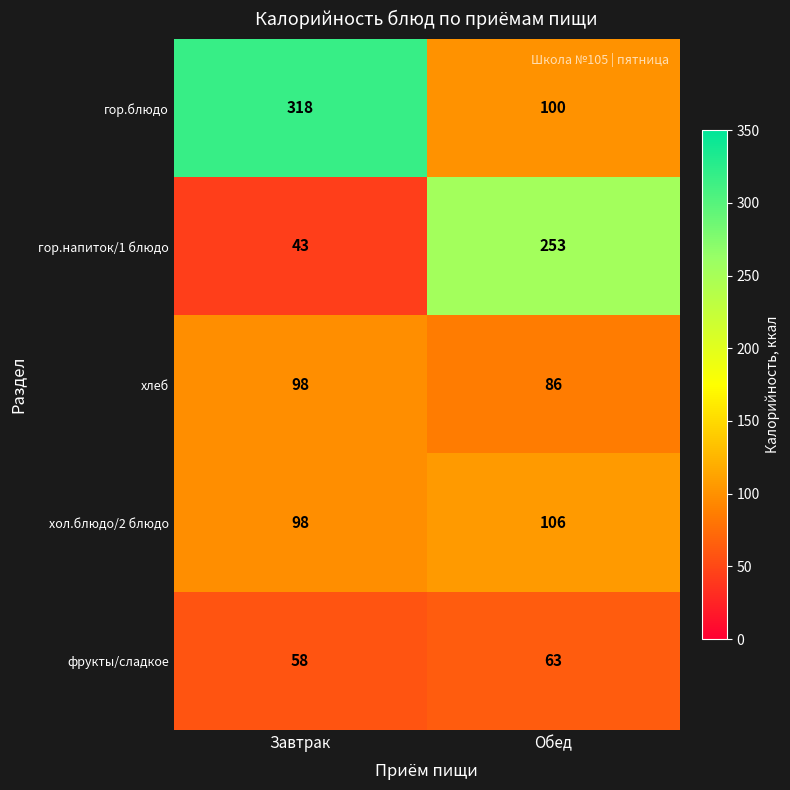

How many data points does each series have?

2